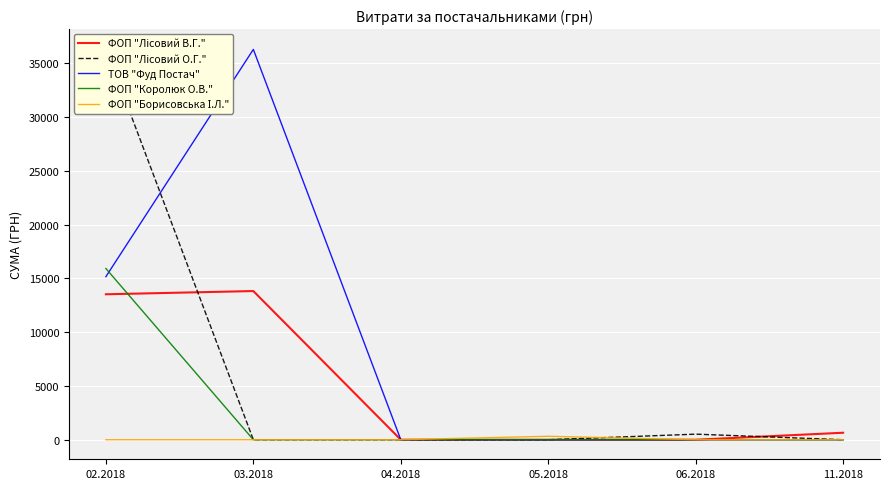

Reading left to right, transcribe all the data shown in this chart.

ФОП "Лісовий В.Г.": 13524.1	13824.0	0.0	0.0	0.0	650.0
ФОП "Лісовий О.Г.": 36363.4	0.0	0.0	0.0	518.6	0.0
ТОВ "Фуд Постач": 15161.9	36291.5	0.0	0.0	0.0	0.0
ФОП "Королюк О.В.": 15920.4	0.0	0.0	0.0	0.0	0.0
ФОП "Борисовська І.Л.": 0.0	0.0	0.0	320.4	0.0	0.0